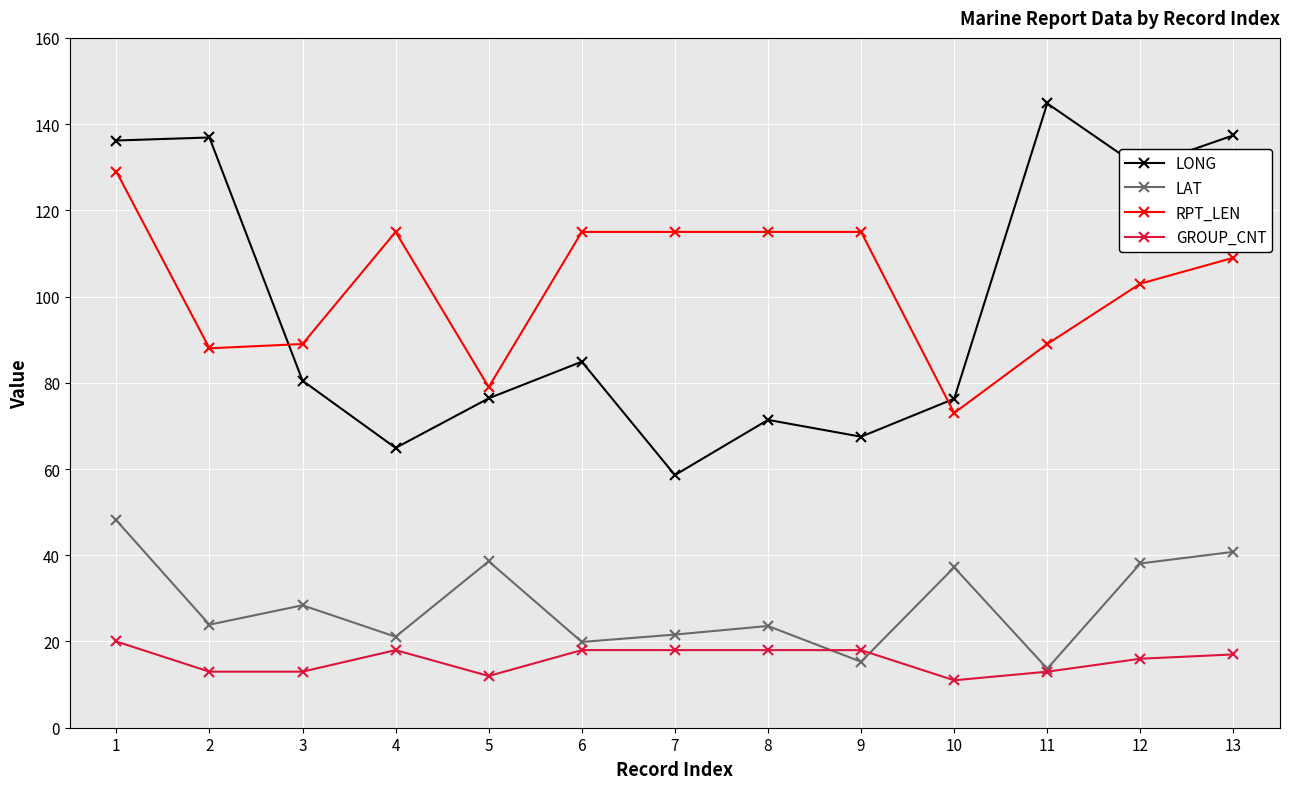

Which series has the largest total across all categories?

RPT_LEN